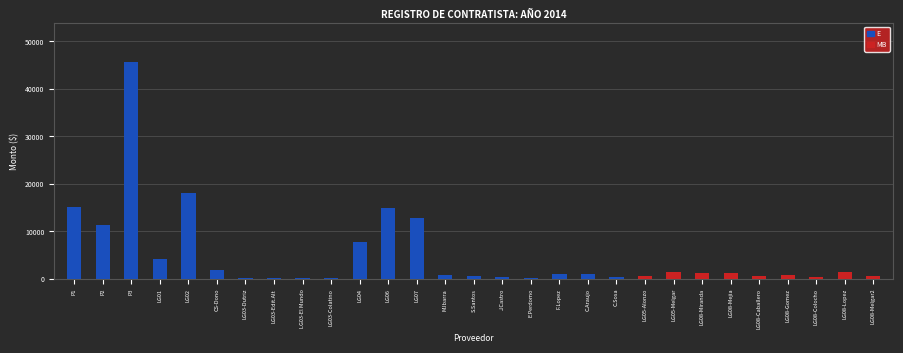

What value does the MB series have at LG08-Lopez?

1325.0